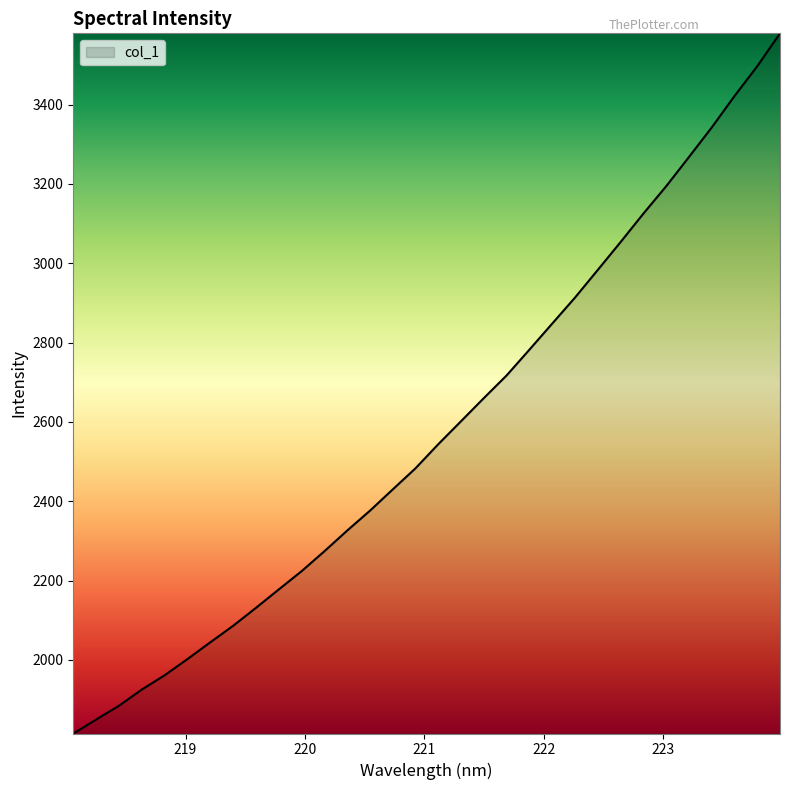

Does the chart have visible grid lines?

No